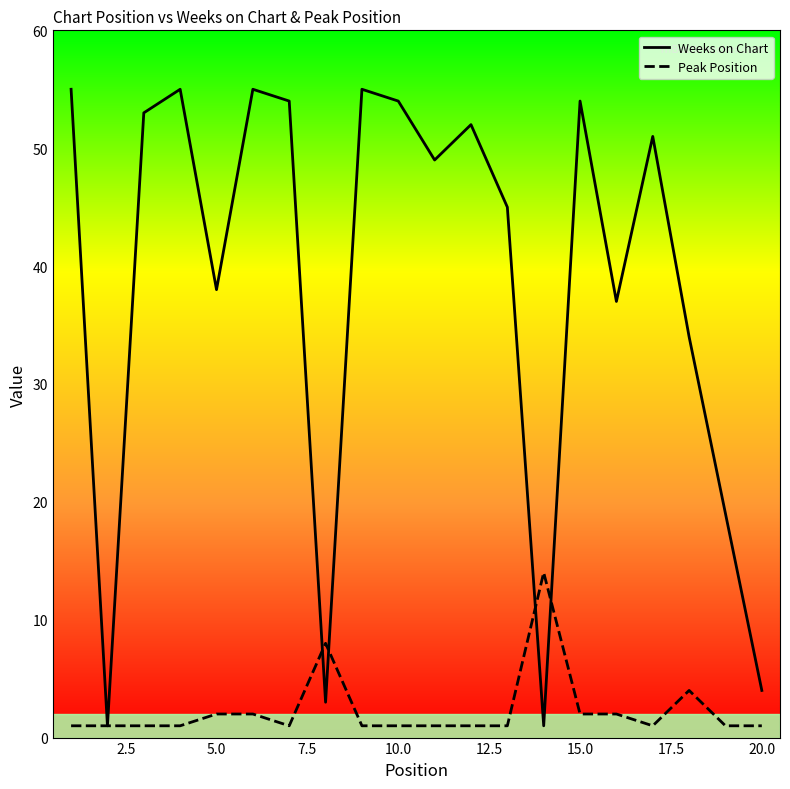

Which series has the largest total across all categories?

Weeks on Chart